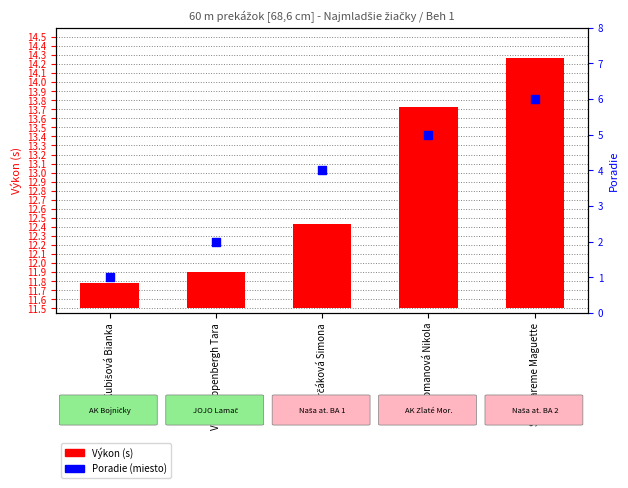

Which series has the widest spread of Y values?

Poradie